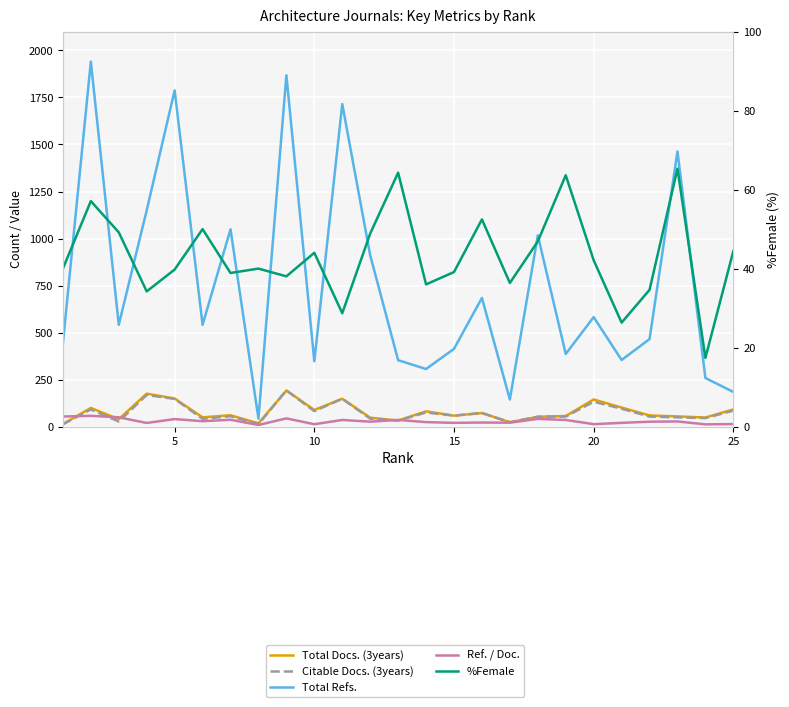

What is the value of the Total Docs. (3years) point at the 7th from the left?

60.0